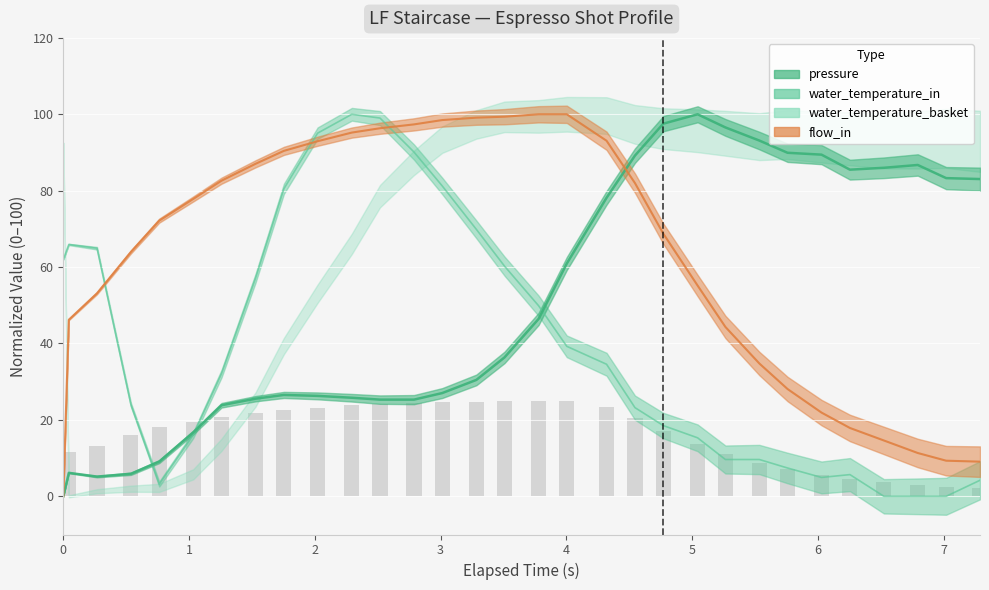

List the series in order of their peak value, lowest first.

pressure, water_temperature_in, water_temperature_basket, flow_in